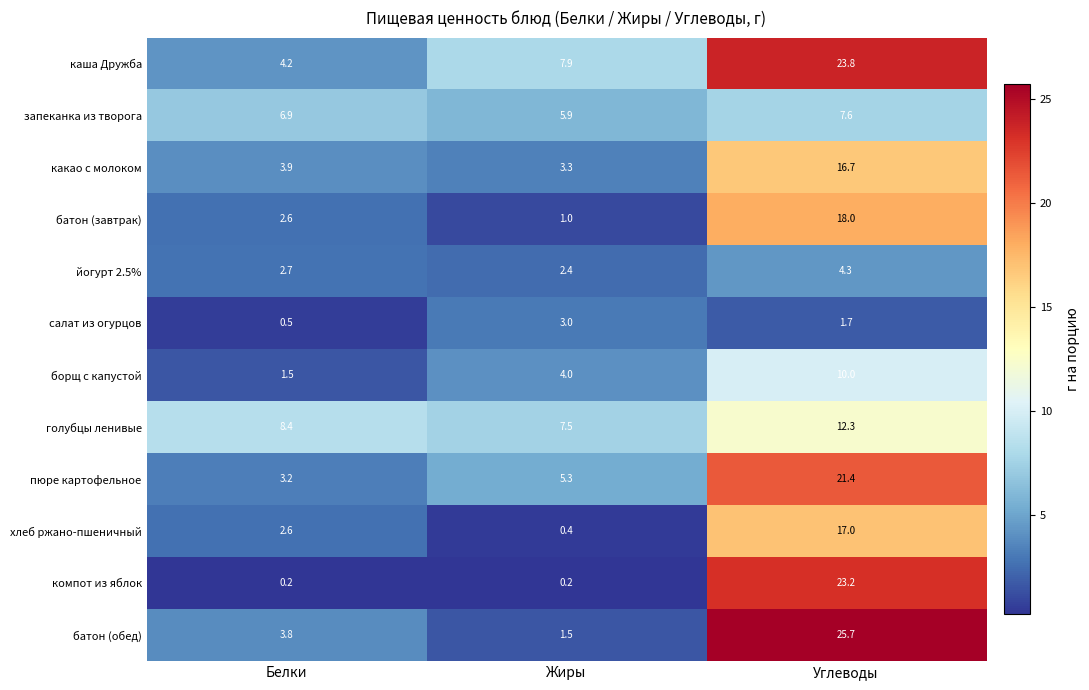

At which label is запеканка из творога closest to 6?

Жиры